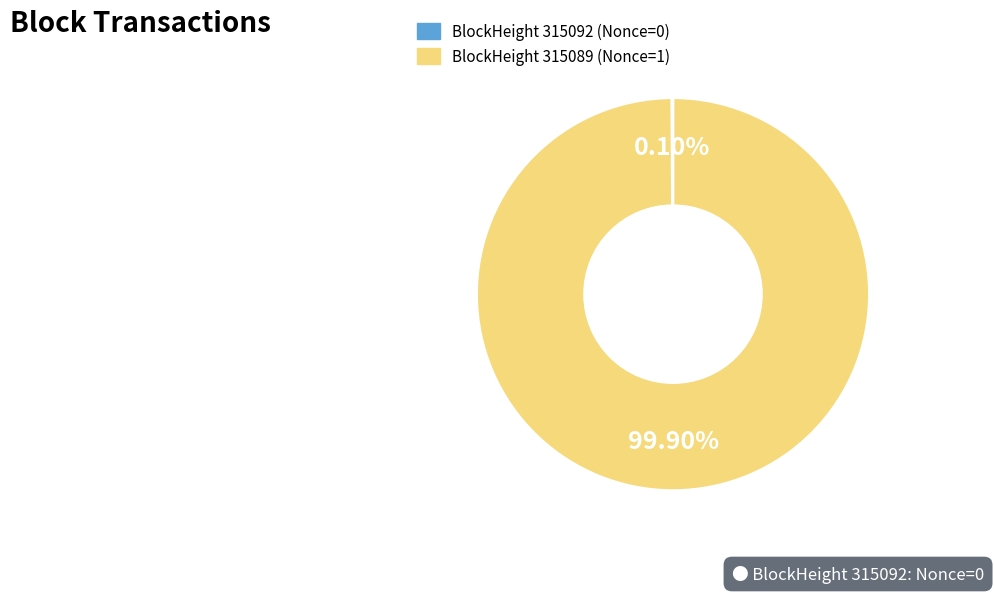

Is there any slice that represents more than half of the pie?

Yes